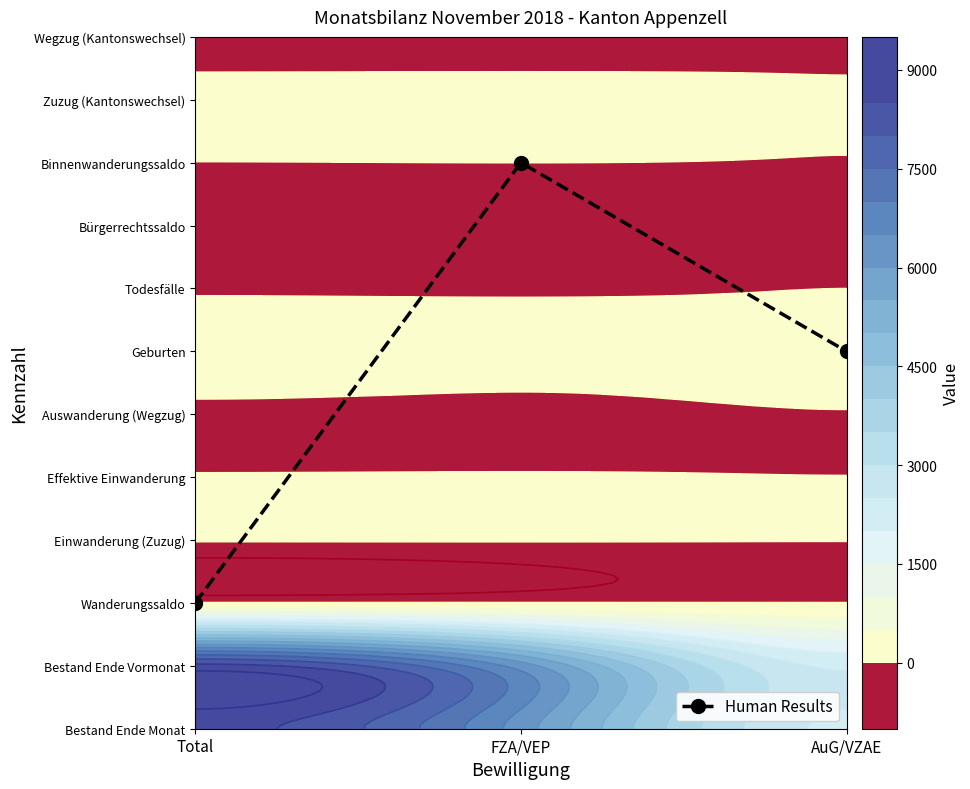

Reading left to right, what are all the values shown in this chart?

Total=2	FZA/VEP=9	AuG/VZAE=6